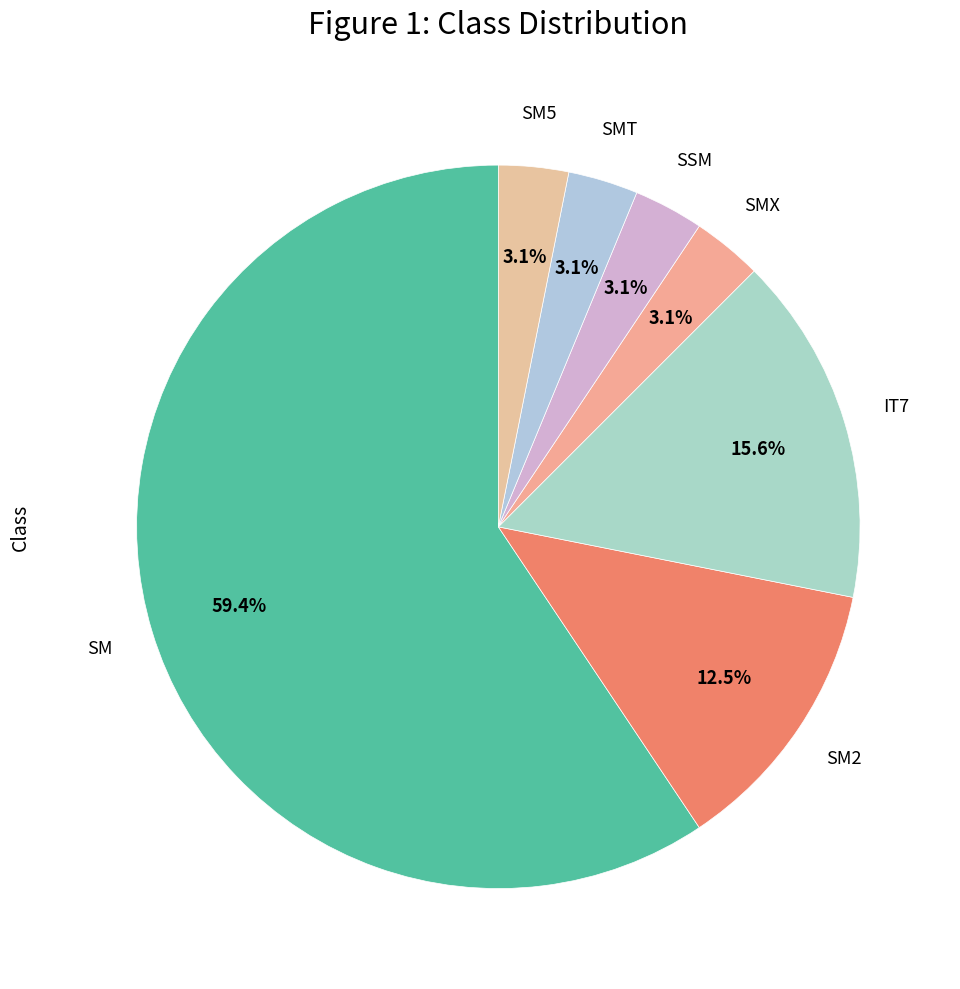

Which slice is the largest?

SM